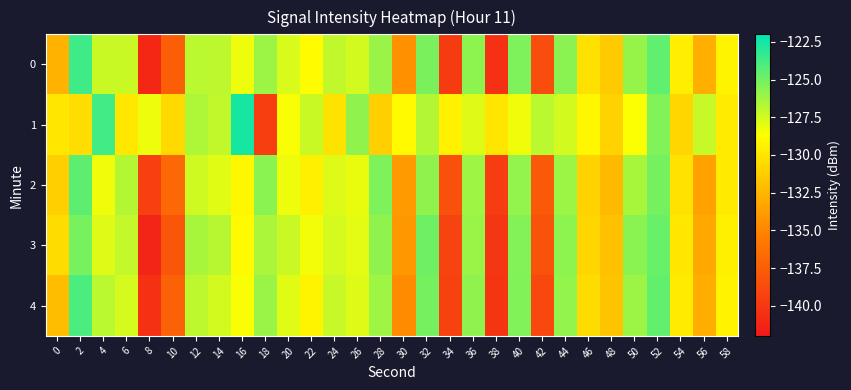

What is the difference between the highest and lowest values at 28?

5.9